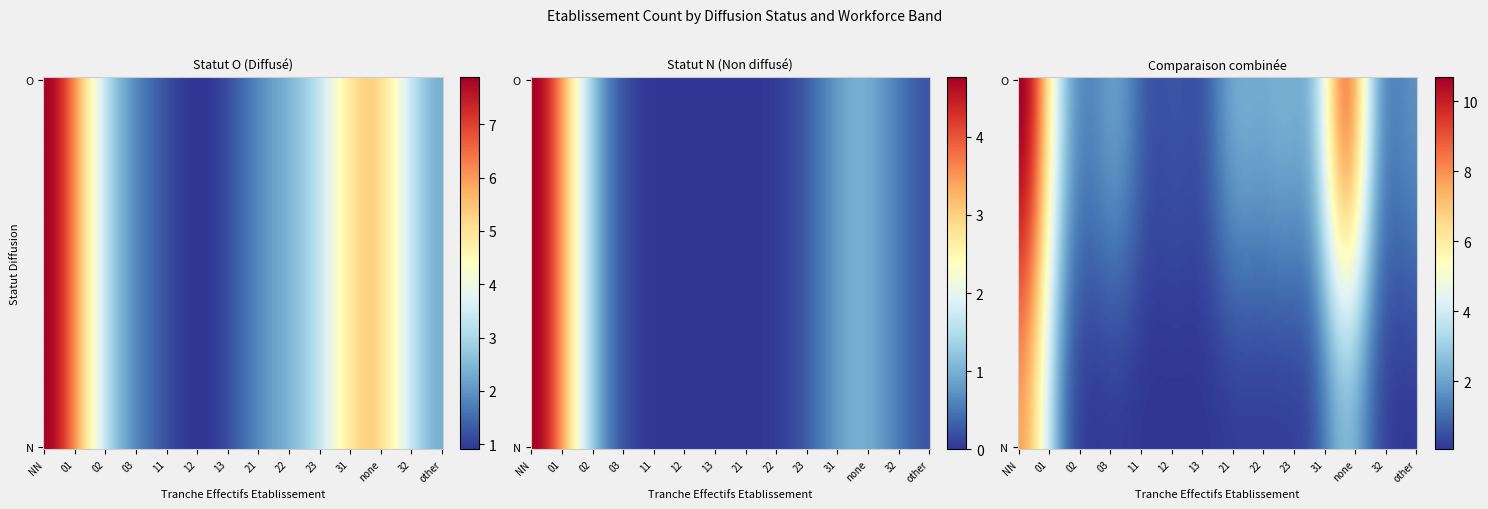

The value of O_01 at 5 is -1. True or false?

False